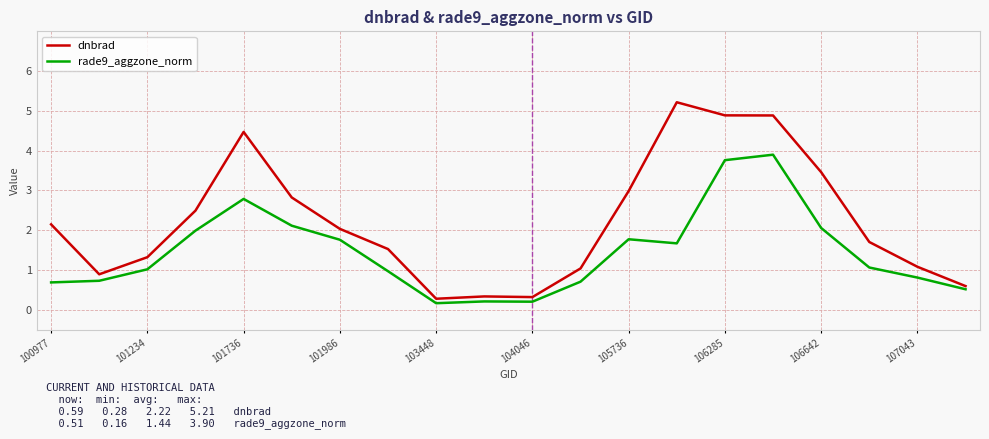

What is the greatest value displayed?

5.2